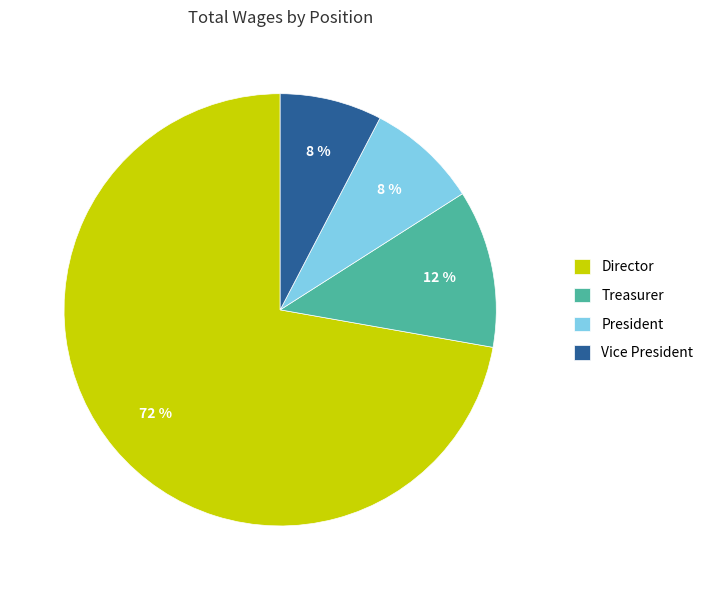

Is it true that Vice President is 20% of the pie?

False